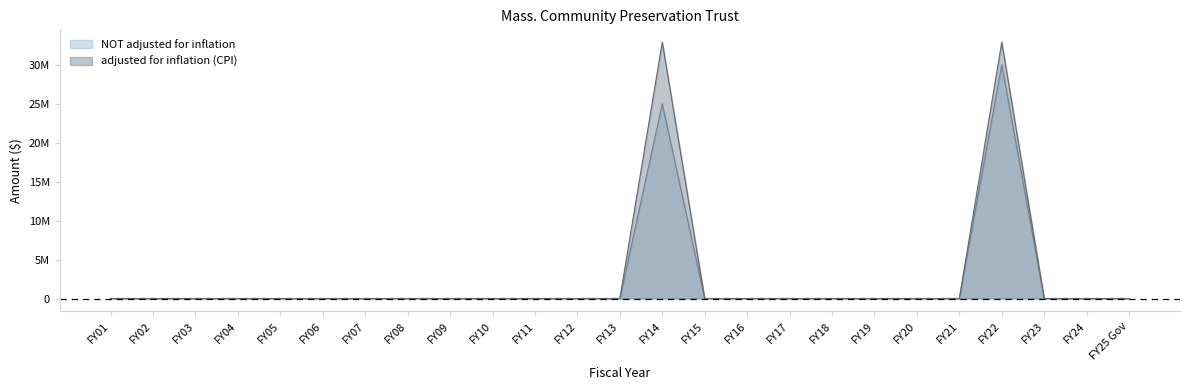

What is the maximum value for adjusted for inflation (CPI)?

32916498